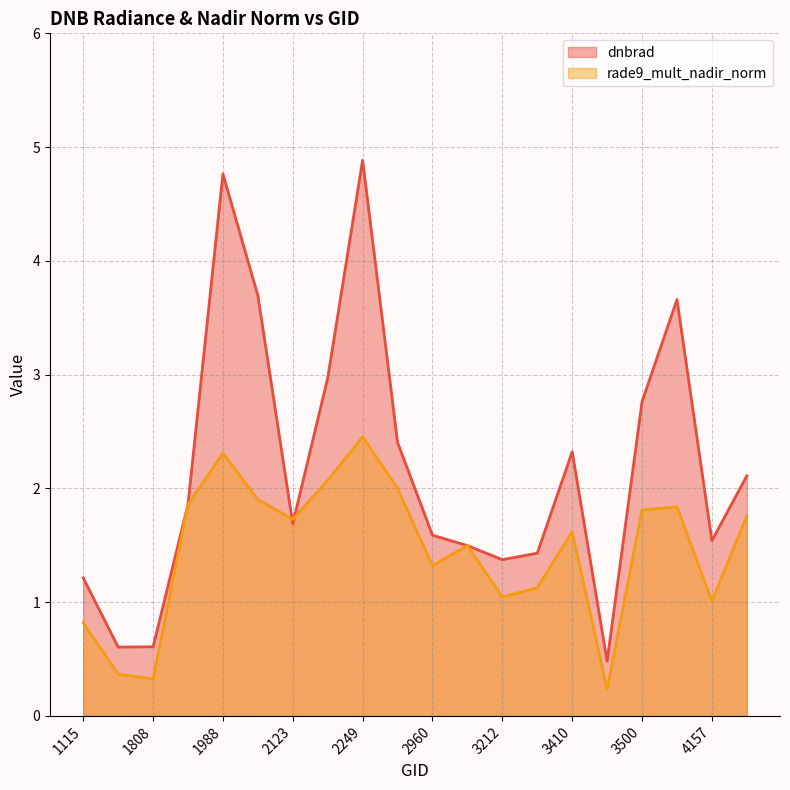

How many lines are shown in the chart?

2